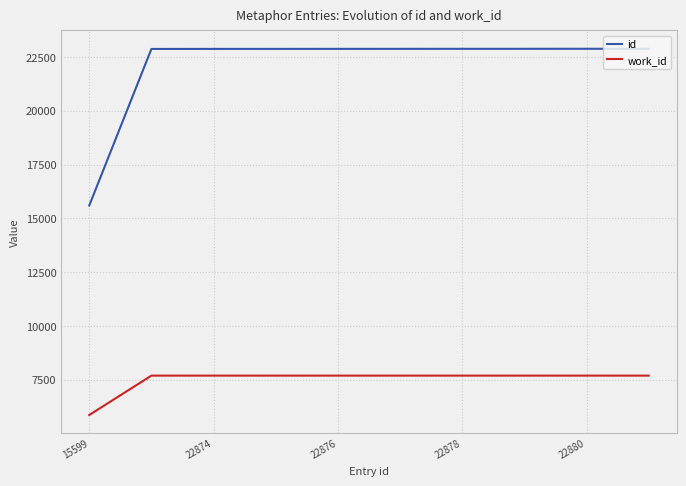

True or false: work_id and id intersect in this chart.

False